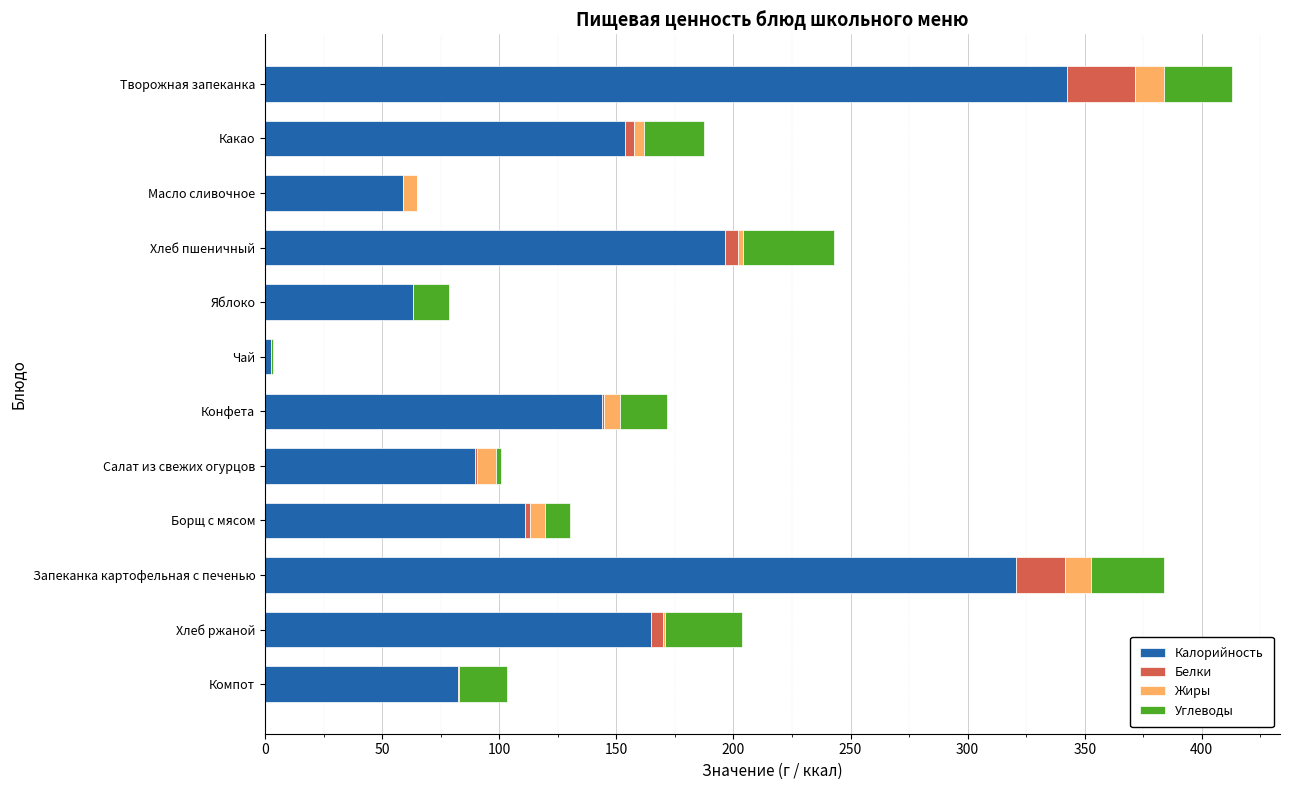

At which label does Калорийность reach its peak?

Творожная запеканка